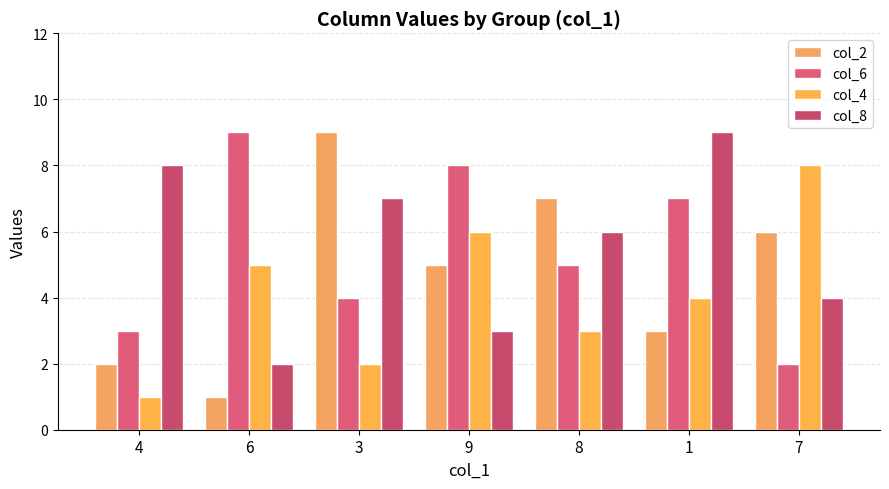

What is the sum of all col_2 values?

33